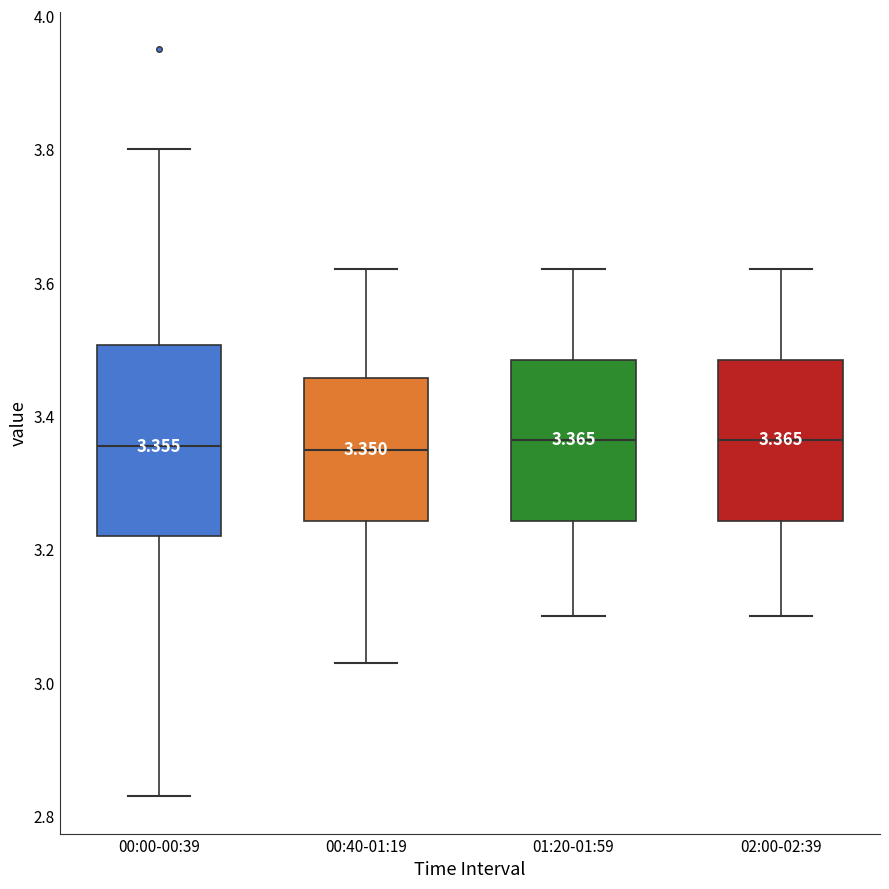

Comparing the boxes themselves (not the whiskers), which one is the tallest?

00:00-00:39